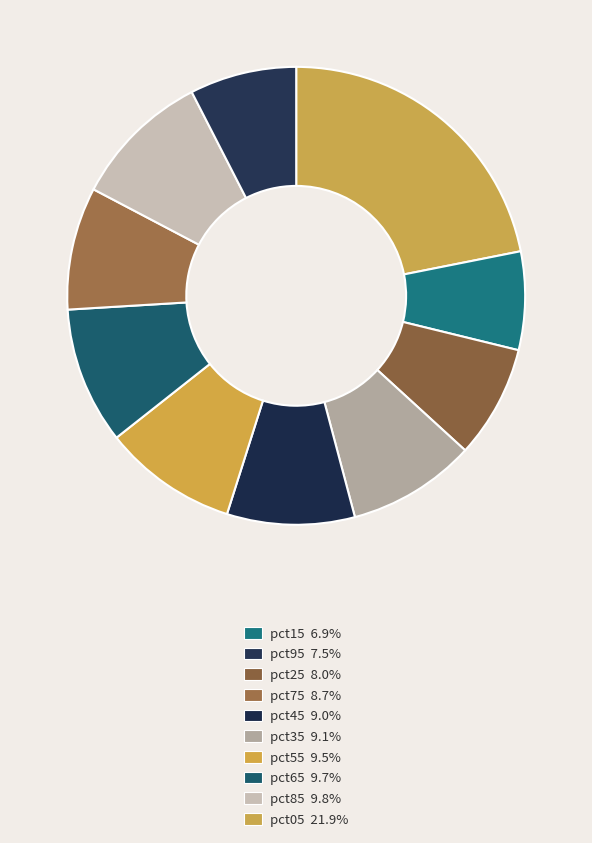

How many slices are in this pie chart?

10